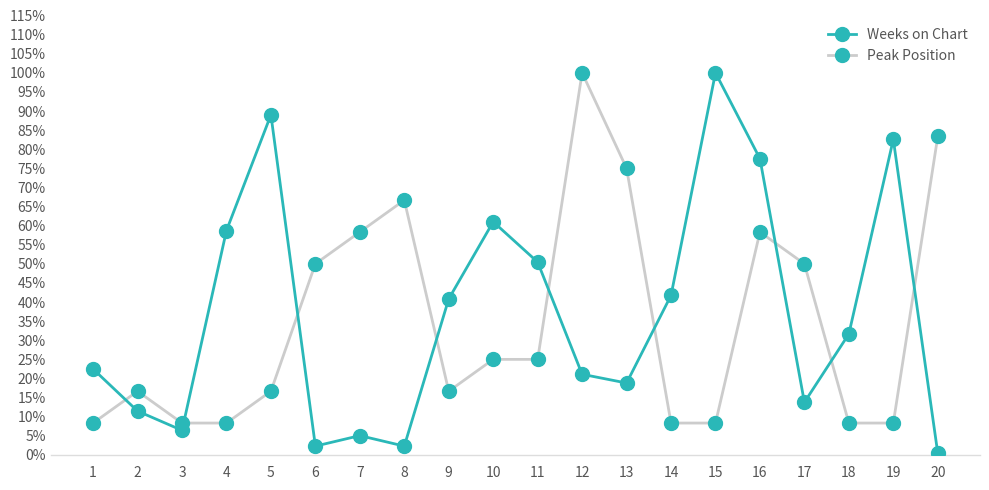

Where is the first local maximum for Peak Position?

2